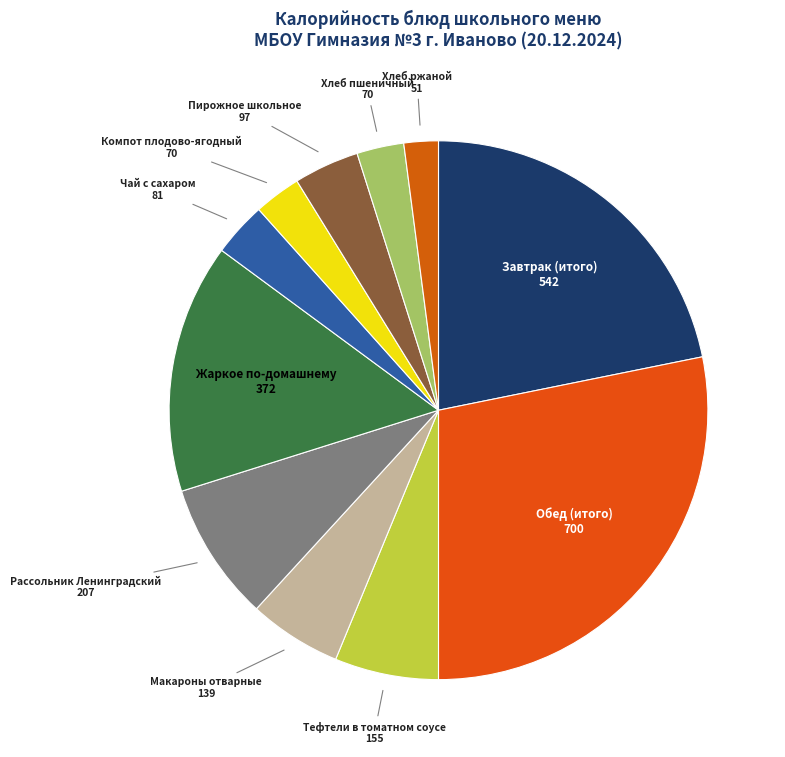

To the nearest percent, what is the difference between the largest and smallest slice percentages?

26%